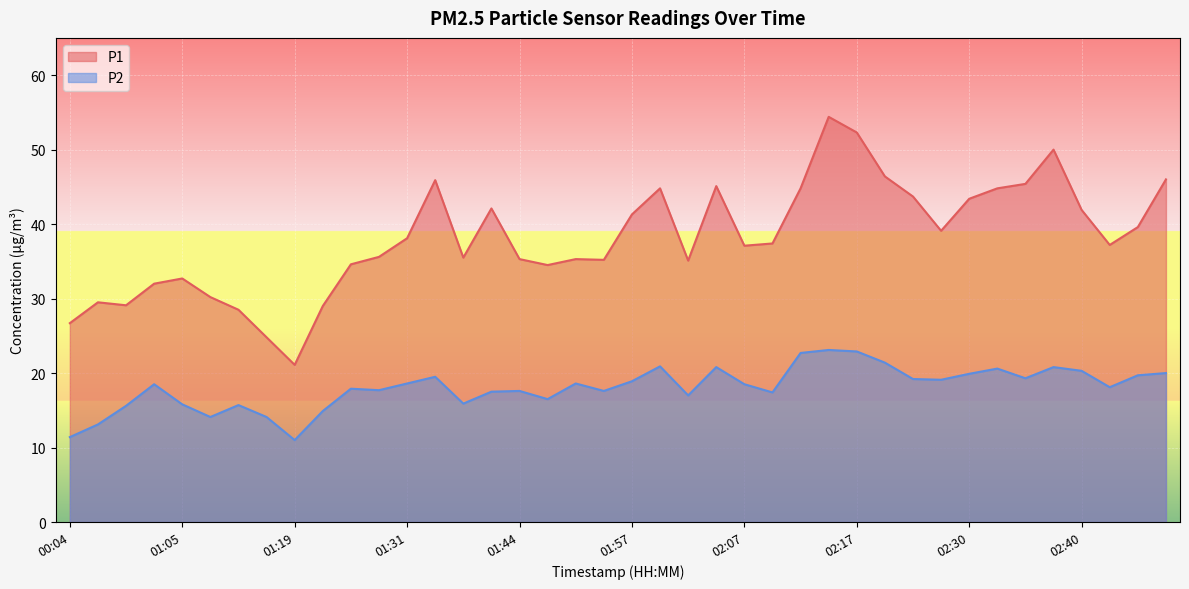

At how many categories does at least one series exceed 35?

28